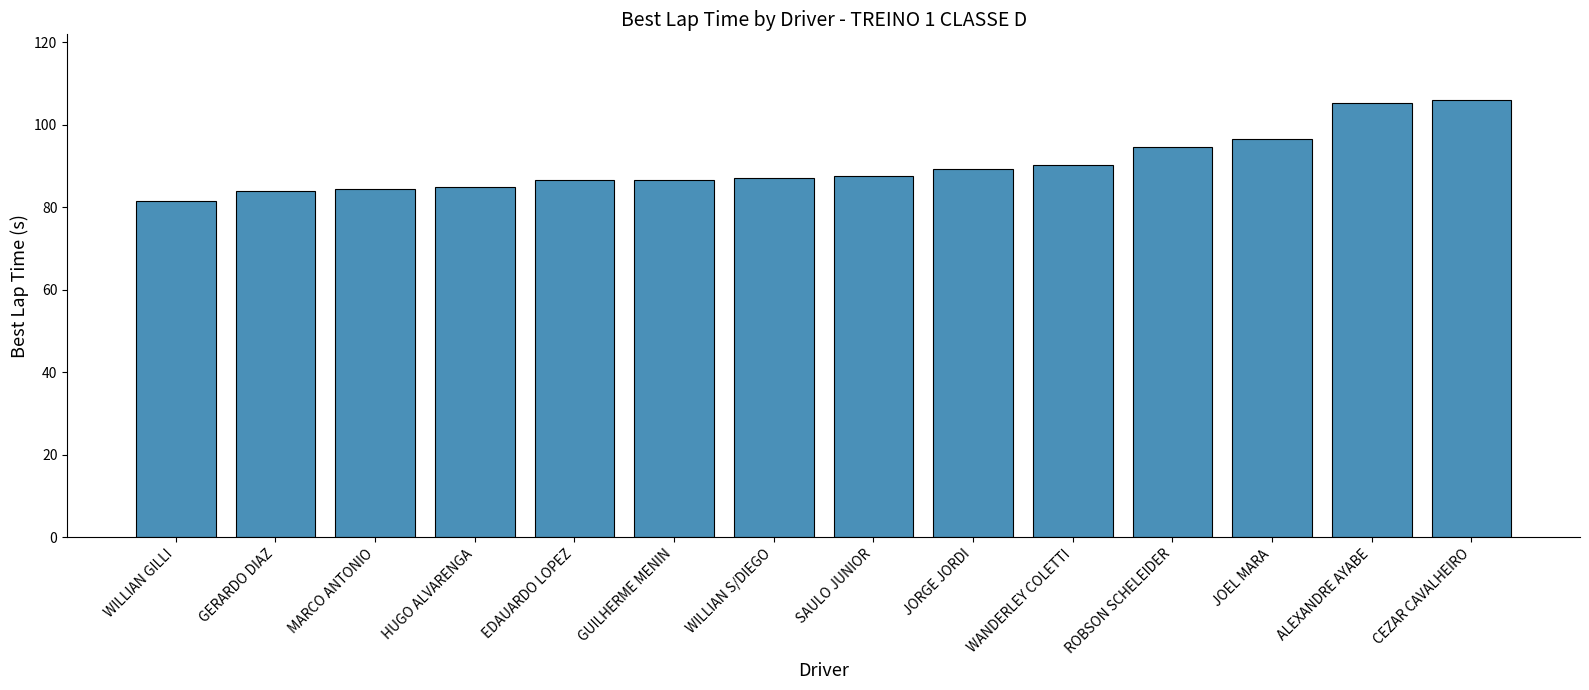

What is the label of the 14th bar from the right?

WILLIAN GILLI